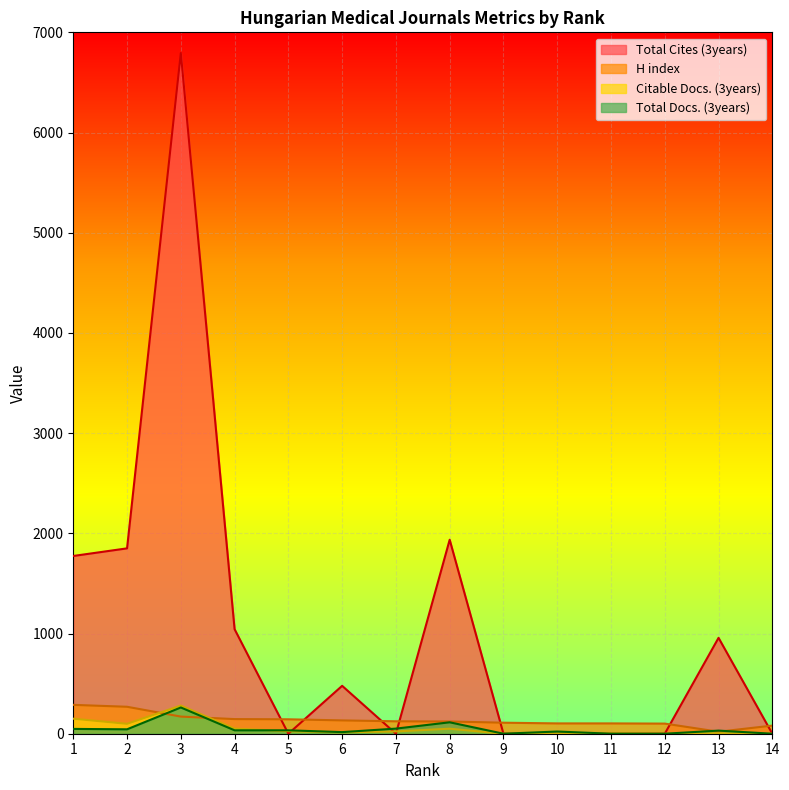

Between which two adjacent categories do Citable Docs. (3years) and H index first intersect?

2 and 3